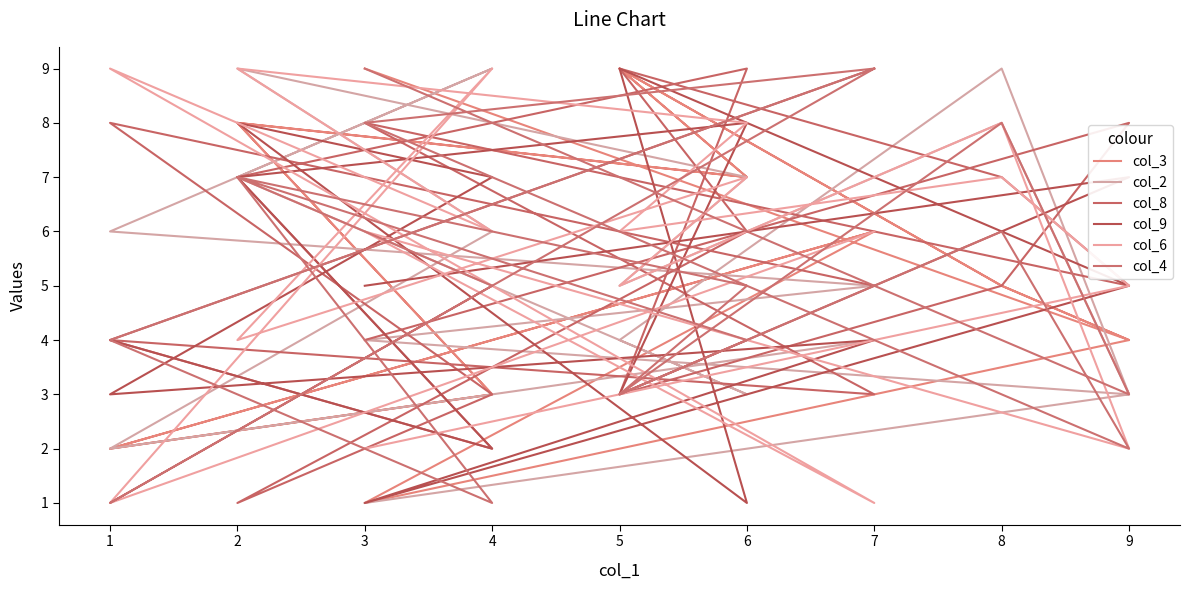

True or false: col_8 has a value of 2 at 1.

False